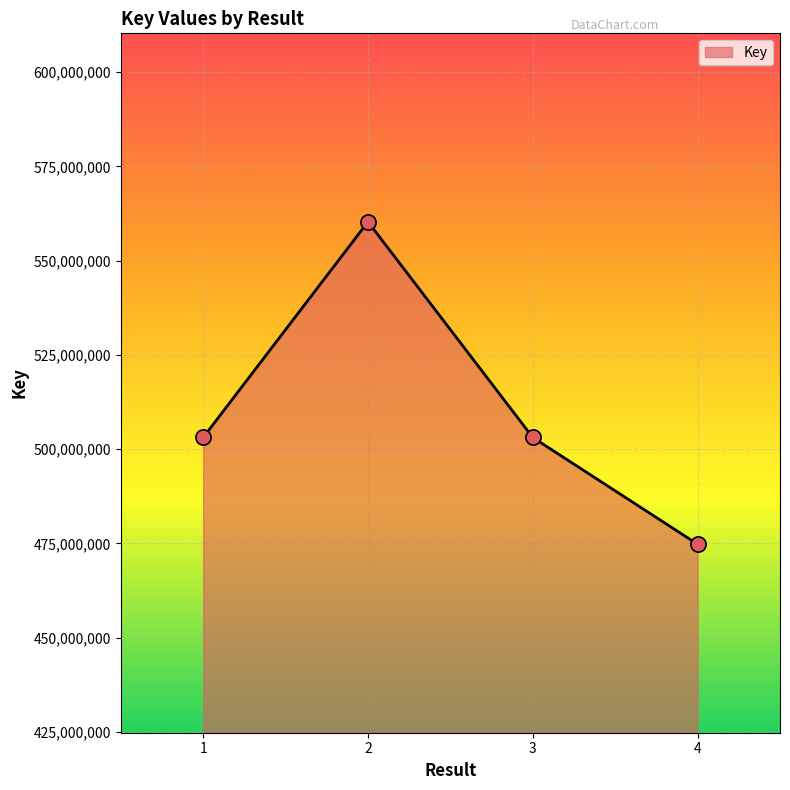

Approximately how many times larger is the value at 3 compared to 4?

1.1